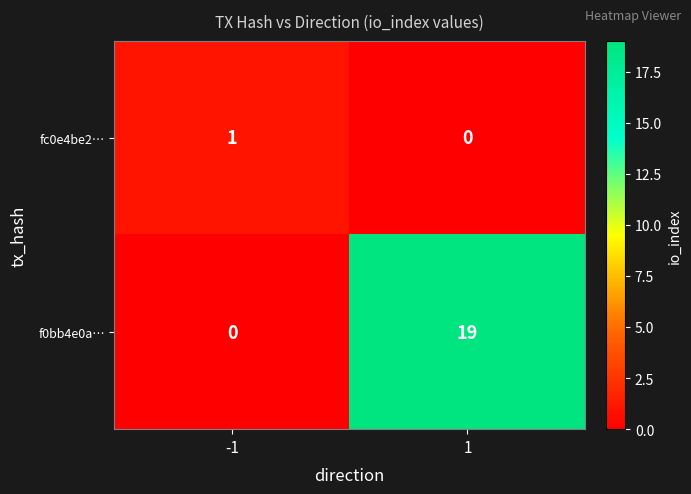

At 1, list the series in order from smallest to largest.

fc0e4be2…, f0bb4e0a…